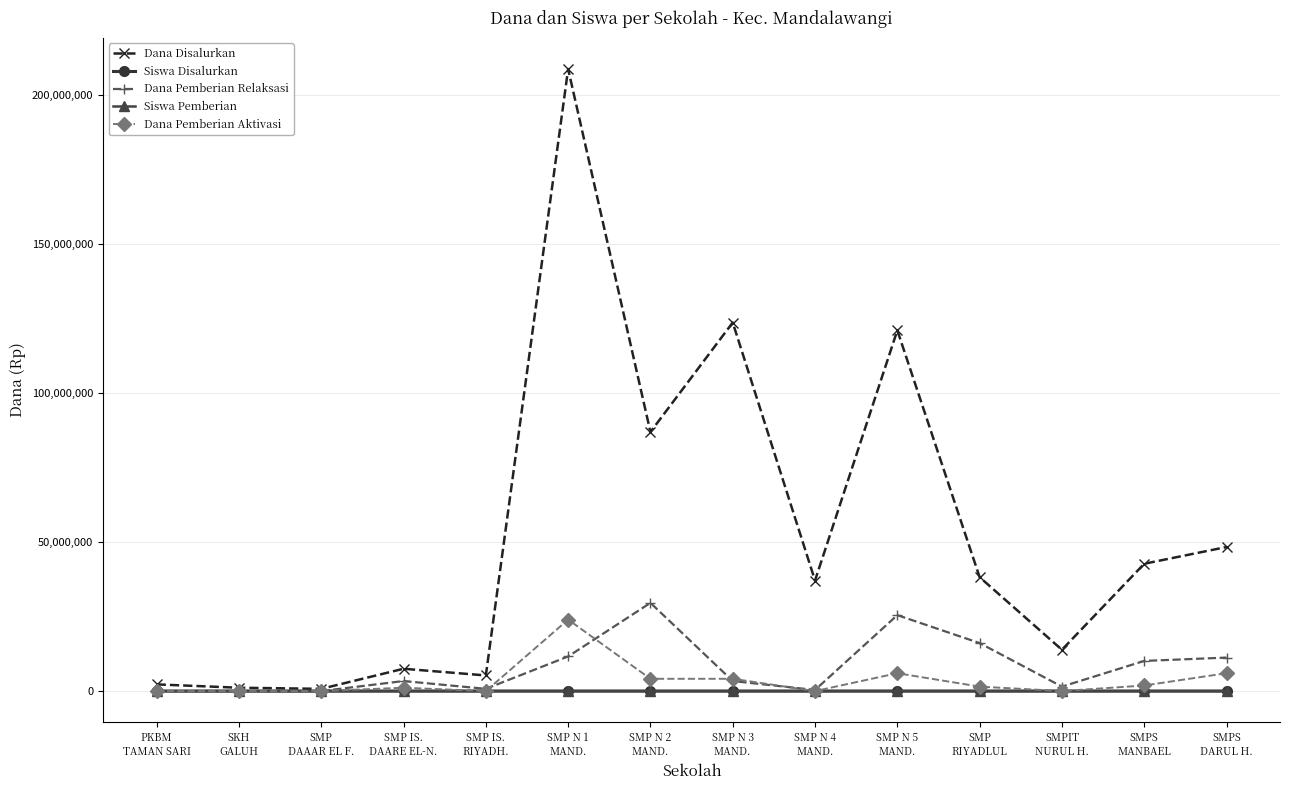

The value of Dana Pemberian Aktivasi at SMP
DAAAR EL F. is 0. True or false?

True